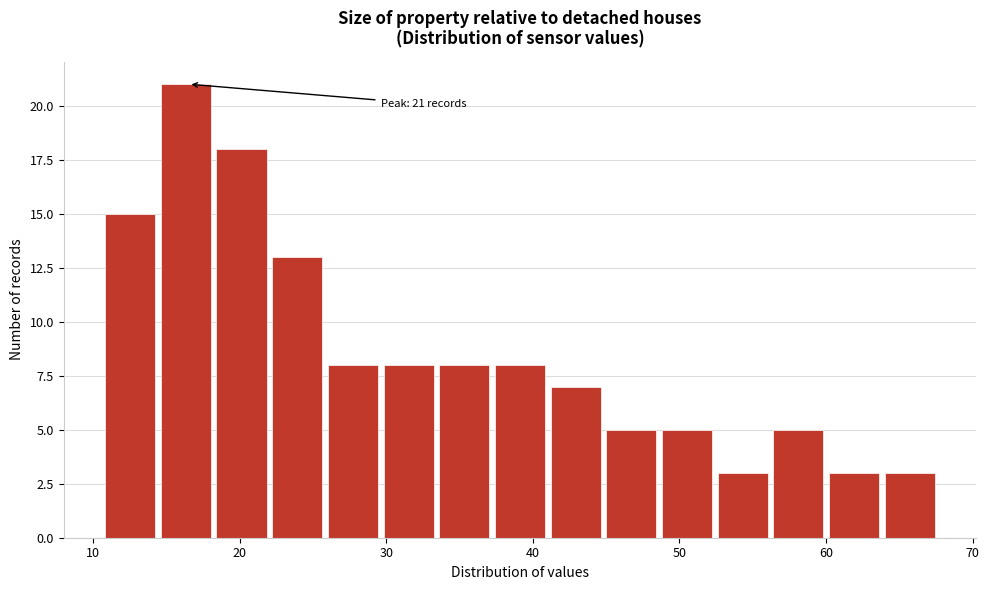

Around what value on the x-axis is the tallest bar? Give the approximate position of its centre, as read against the axis.

16